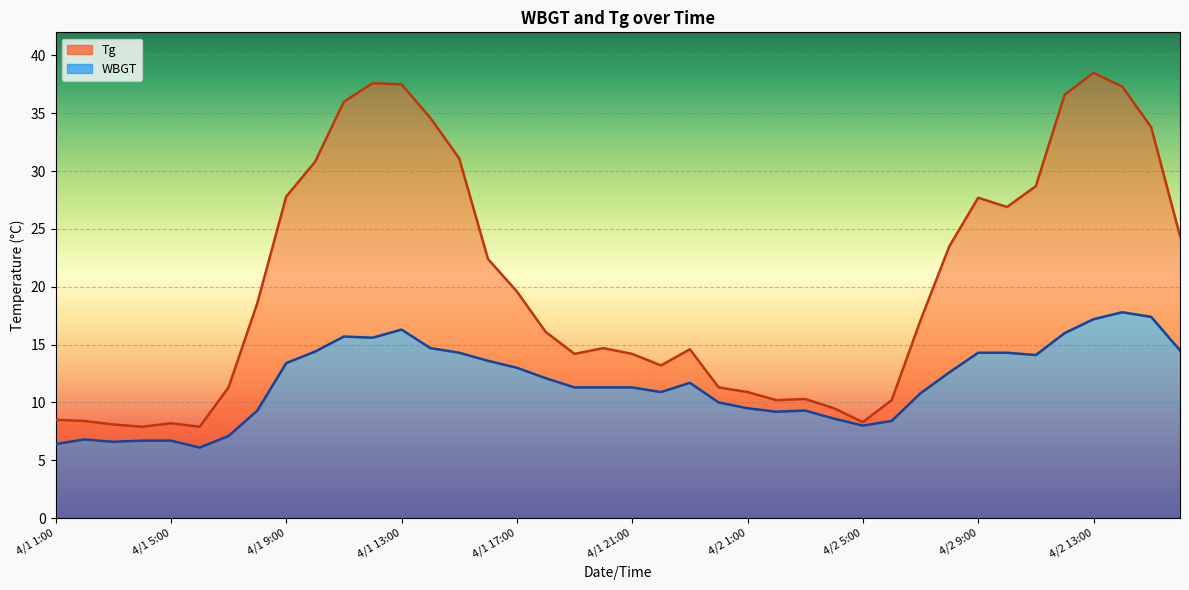

List the labels in order of WBGT value, largest first.

4/2 14:00, 4/2 15:00, 4/2 13:00, 4/1 13:00, 4/2 12:00, 4/1 11:00, 4/1 12:00, 4/1 14:00, 4/2 16:00, 4/1 10:00, 4/1 15:00, 4/2 9:00, 4/2 10:00, 4/2 11:00, 4/1 16:00, 4/1 9:00, 4/1 17:00, 4/2 8:00, 4/1 18:00, 4/1 23:00, 4/1 19:00, 4/1 20:00, 4/1 21:00, 4/1 22:00, 4/2 7:00, 4/1 24:00, 4/2 1:00, 4/1 8:00, 4/2 3:00, 4/2 2:00, 4/2 4:00, 4/2 6:00, 4/2 5:00, 4/1 7:00, 4/1 2:00, 4/1 4:00, 4/1 5:00, 4/1 3:00, 4/1 1:00, 4/1 6:00